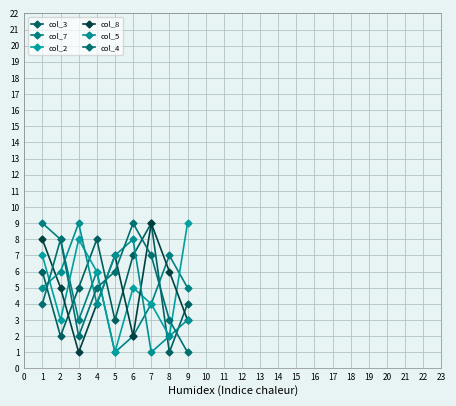

What is the greatest value displayed?

9